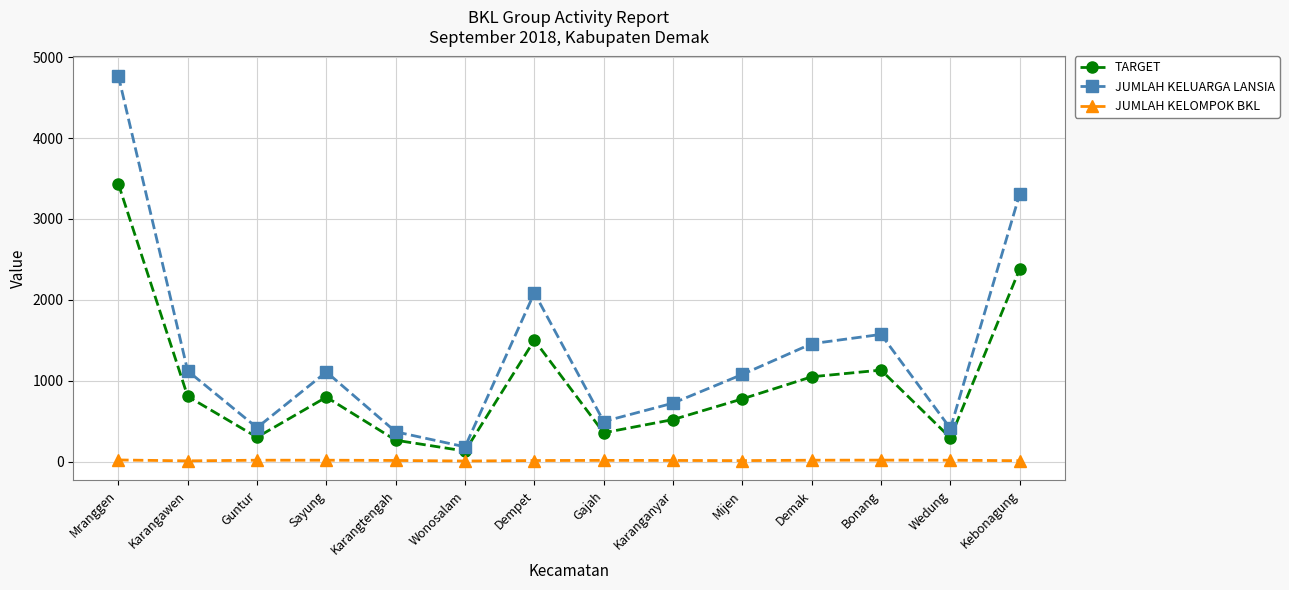

What is the maximum value shown in the chart?

4769.0